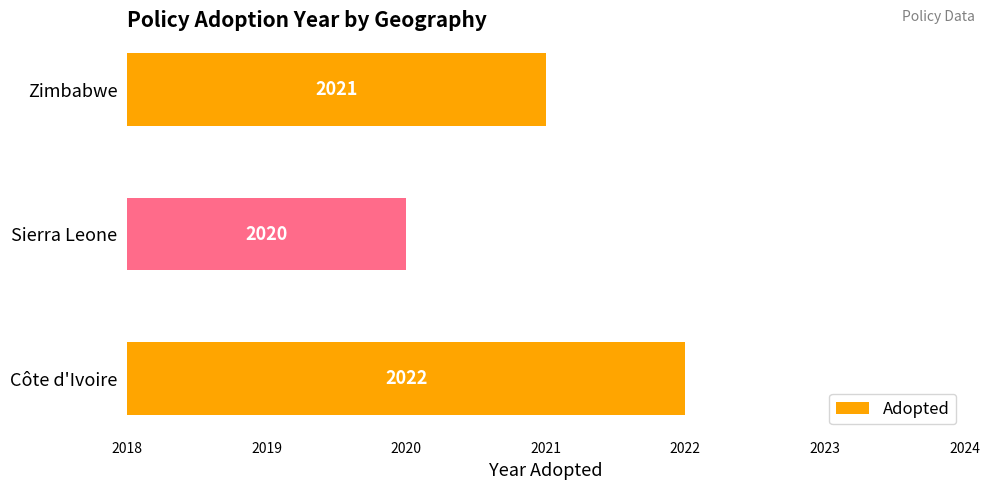

Rank the categories by value from highest to lowest.

Côte d'Ivoire, Zimbabwe, Sierra Leone